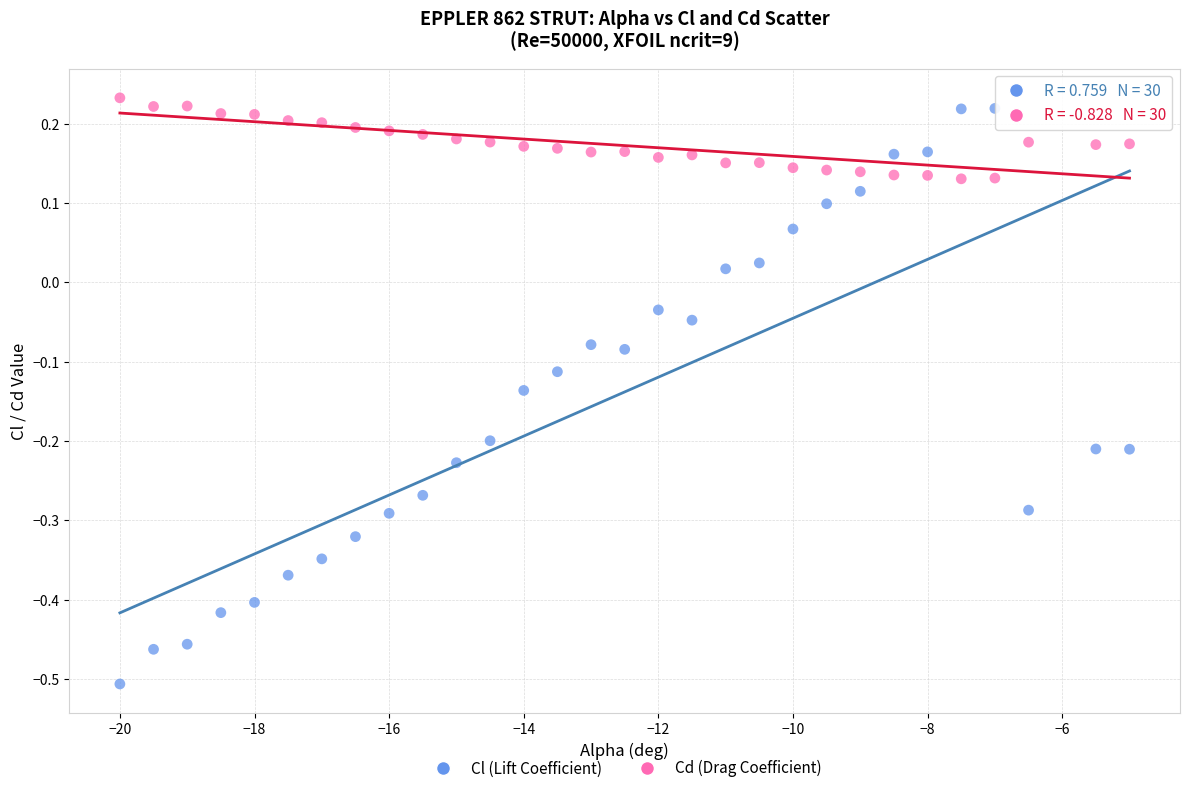

Which series has the largest Y range (max minus min)?

Cl (Lift Coefficient)